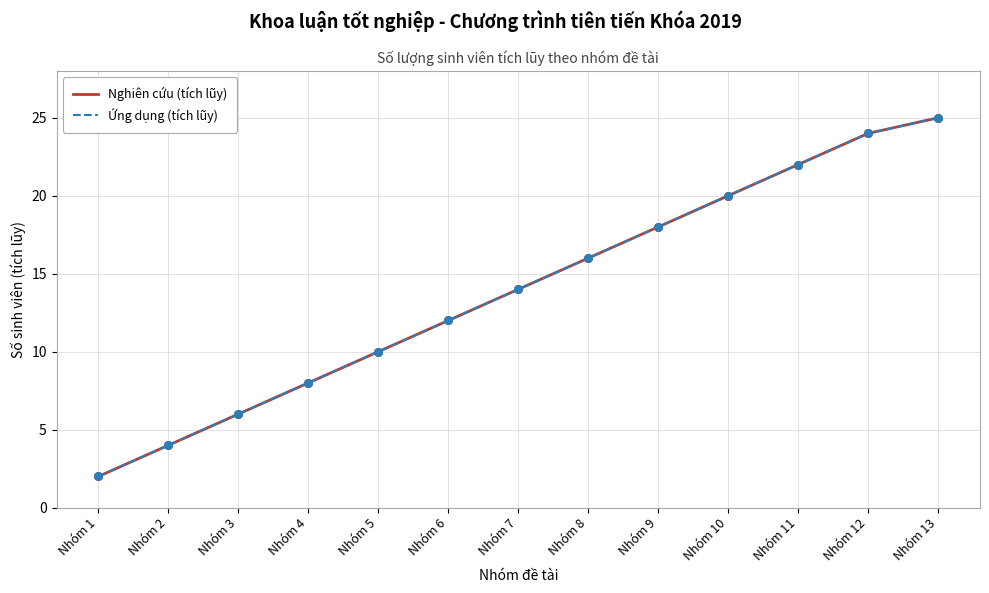

Is the value of Nghiên cứu (tích lũy) at Nhóm 2 greater than the value of Ứng dụng (tích lũy) at Nhóm 9?

No